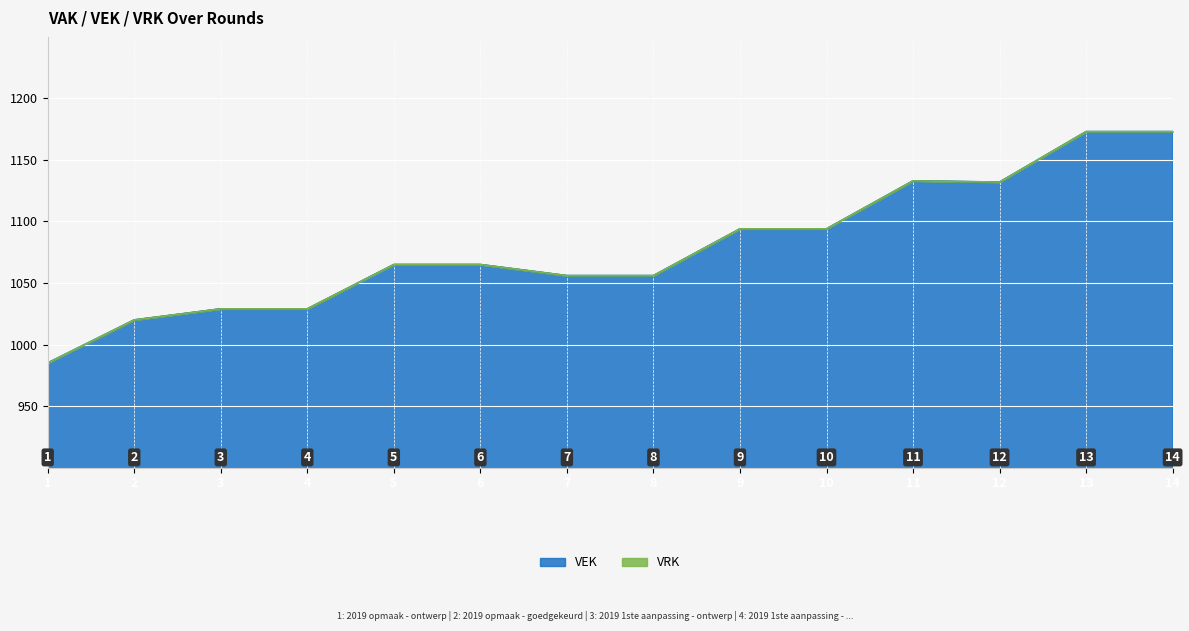

How many values are below 1065?

6